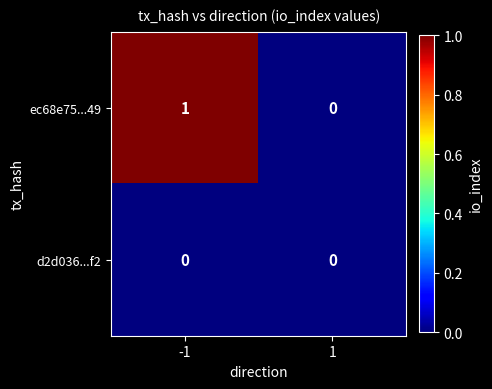

Is the value of ec68e75...49 at -1 greater than the value of d2d036...f2 at -1?

Yes